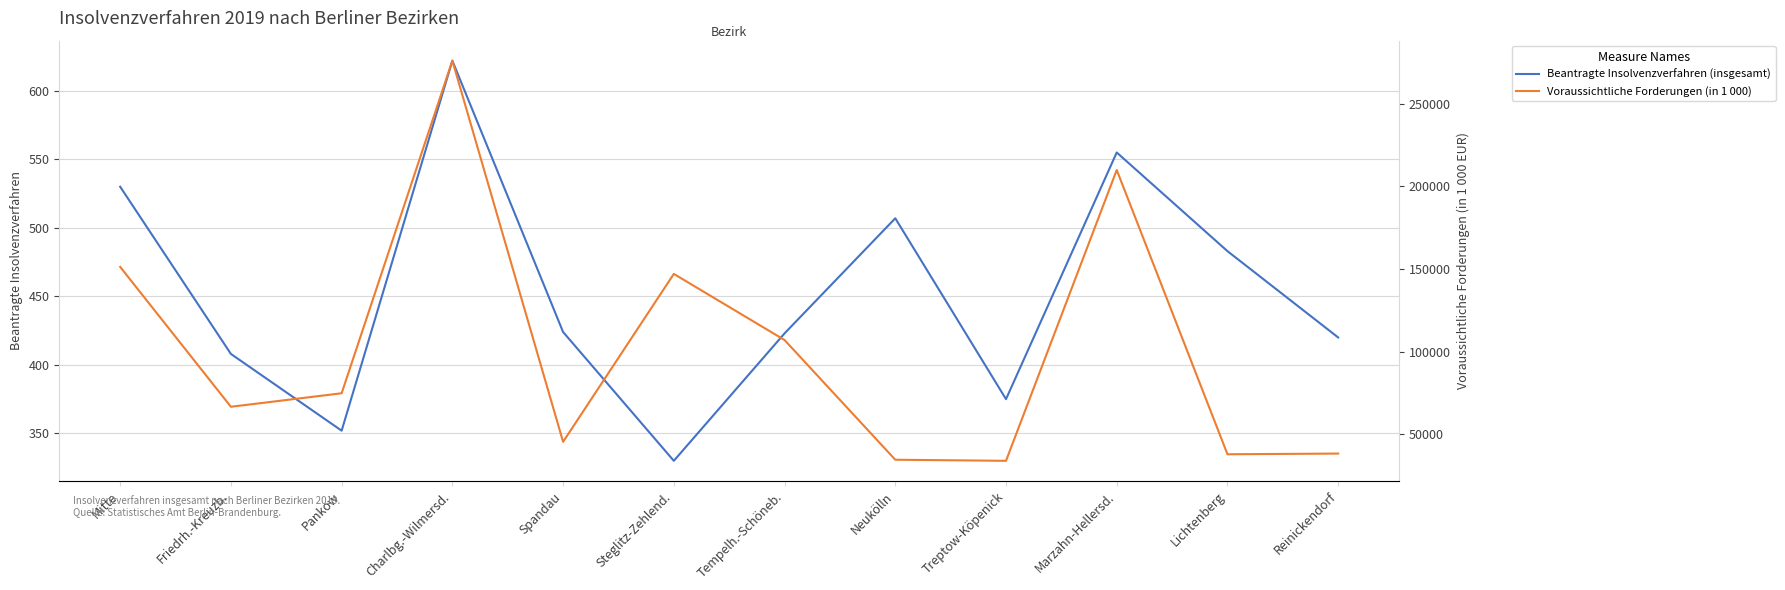

The value of Voraussichtliche Forderungen (in 1 000) at Friedrh.-Kreuzb. is 66757. True or false?

True